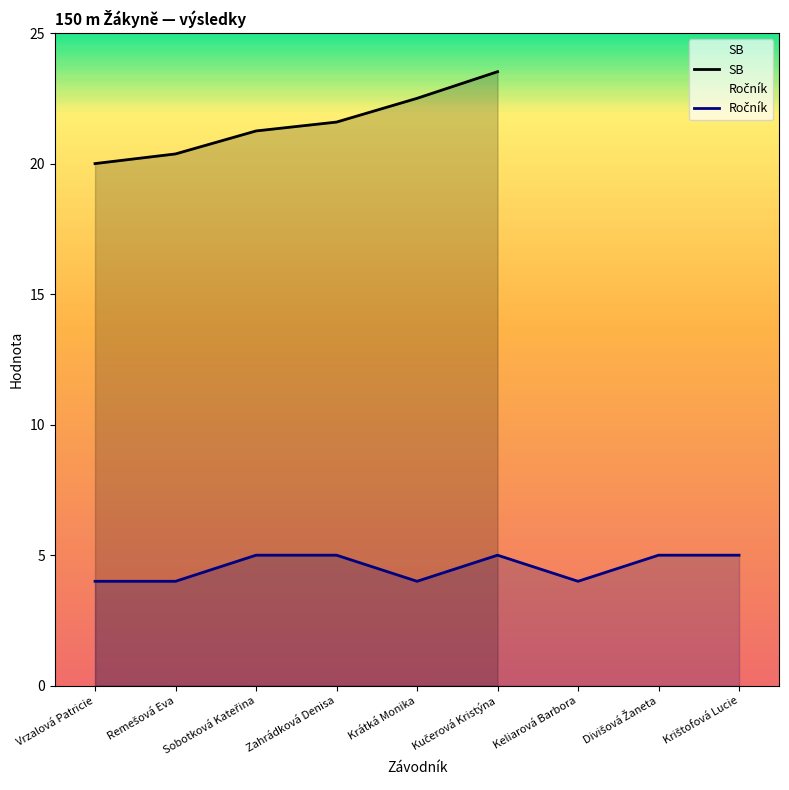

Which series has the largest range (max minus min)?

SB